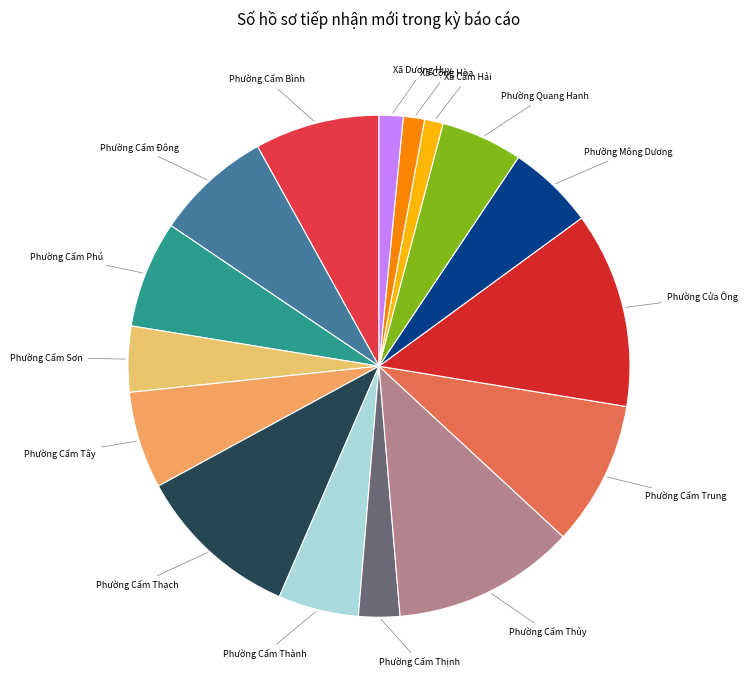

Do Phường Cẩm Đông and Xã Cộng Hòa together represent more than half of the pie?

No